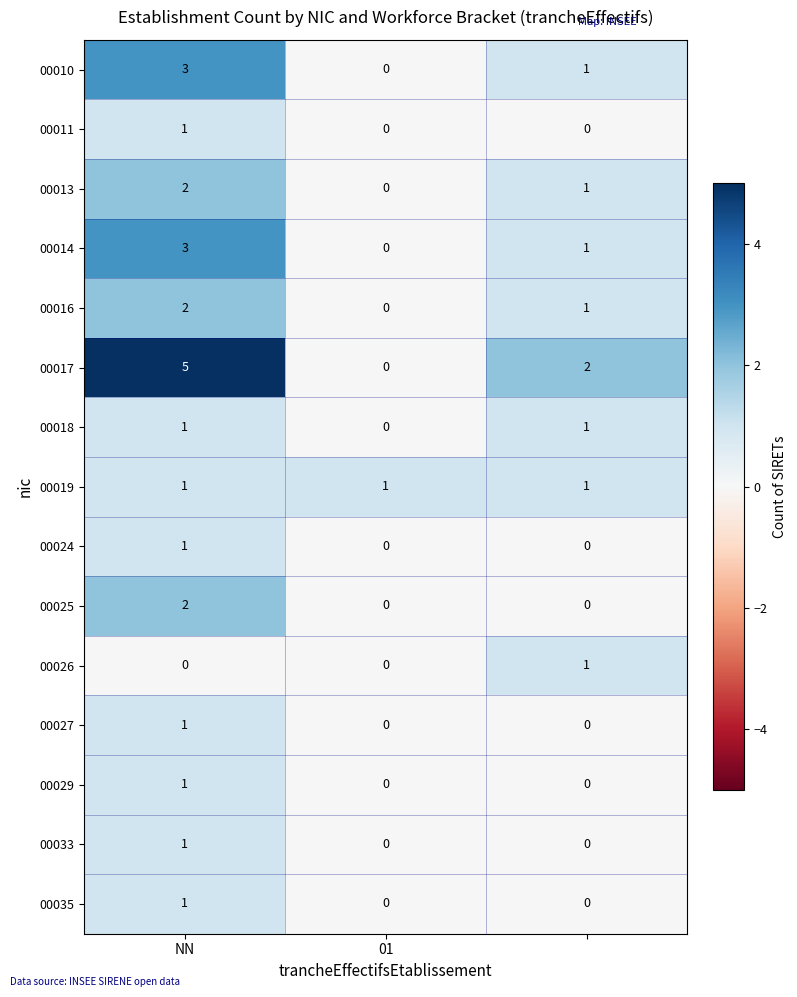

Which series has the largest total across all categories?

00017